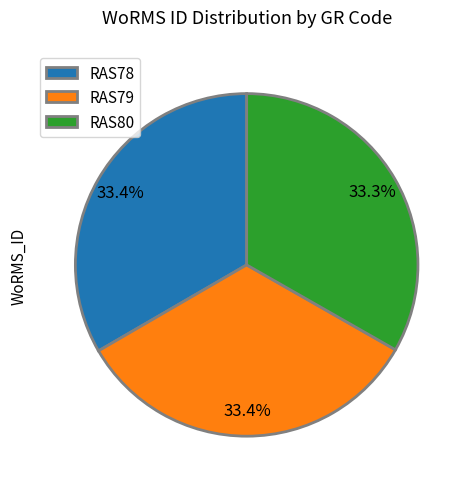

What percentage is the RAS79 slice, to the nearest percent?

33%